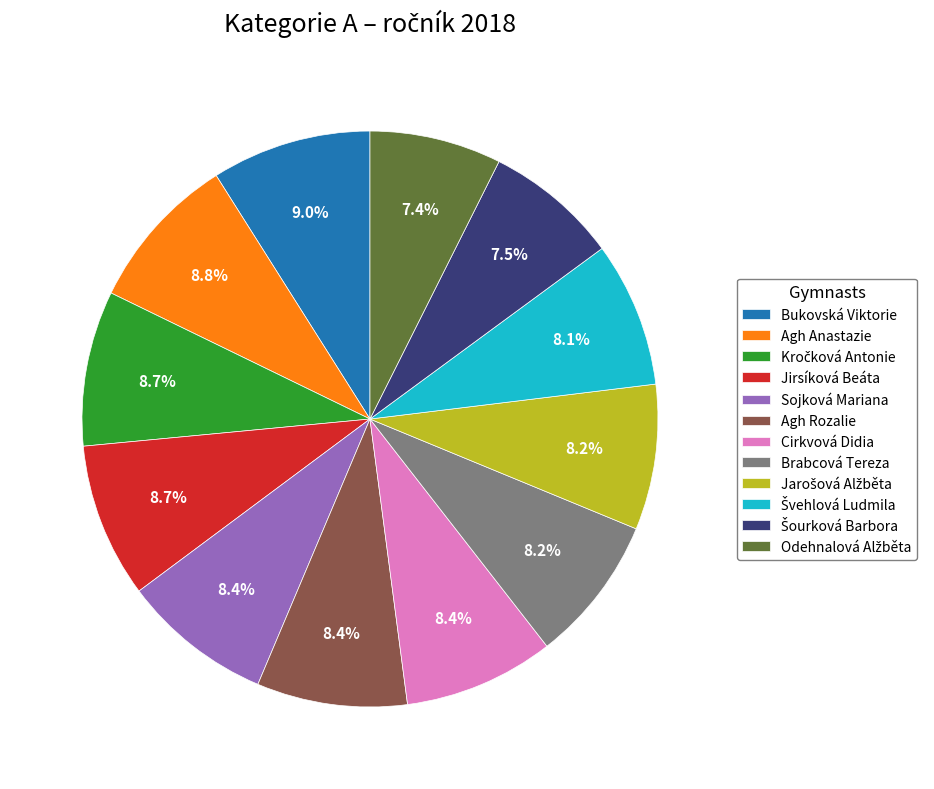

What is the ratio of the value at Agh Rozalie to the value at Brabcová Tereza?

1.0